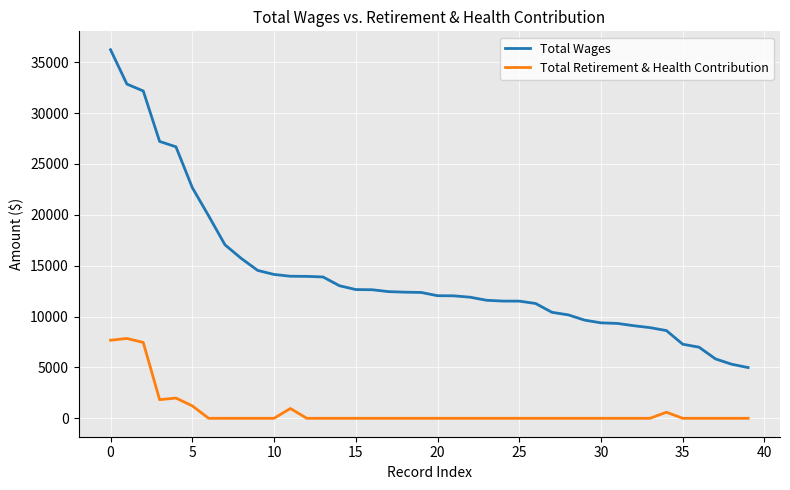

What is the lowest value of the Total Wages series?

4984